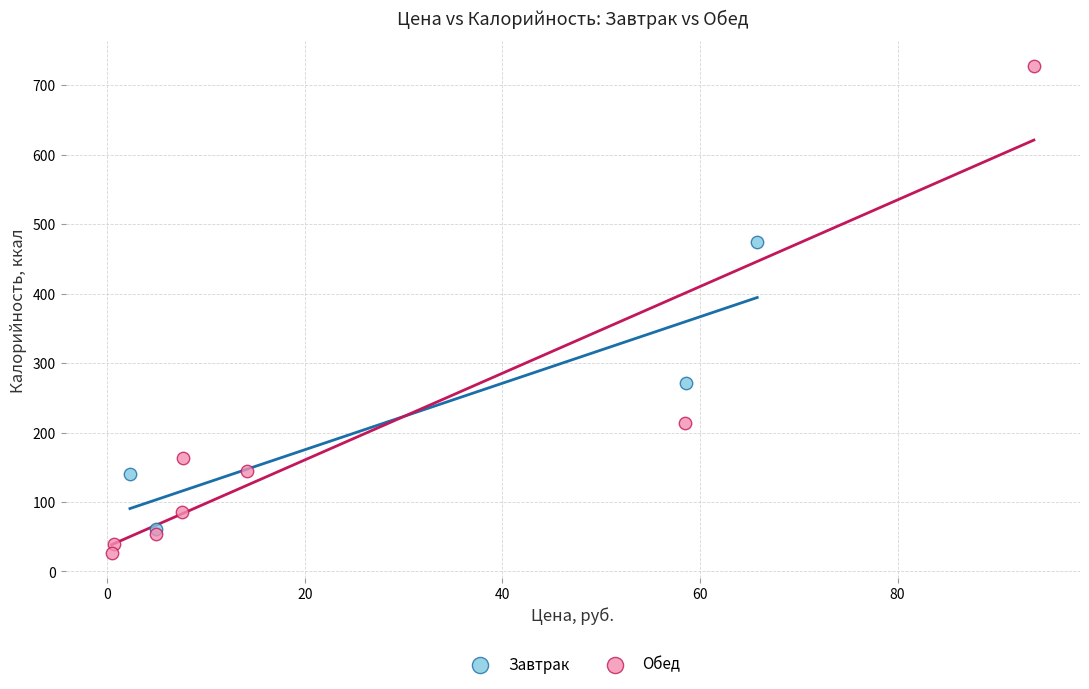

Which series has the widest spread of Y values?

Обед